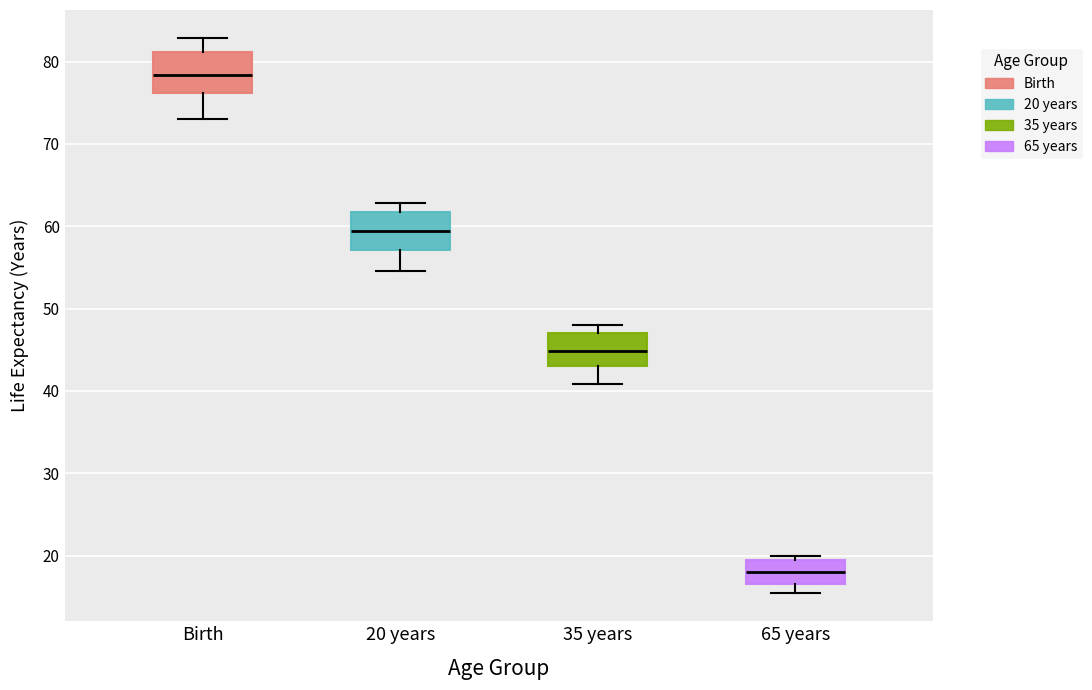

Reading left to right, read every box against the y-axis: the position of its median line, the range the box covers, and the ends of its whiskers. The values are not printed on the chart, so give them approximately, as read against the axis.

Birth: median 78, box 76 to 81, whiskers 73 to 83
20 years: median 59, box 57 to 62, whiskers 55 to 63
35 years: median 45, box 43 to 47, whiskers 41 to 48
65 years: median 18, box 17 to 19, whiskers 15 to 20